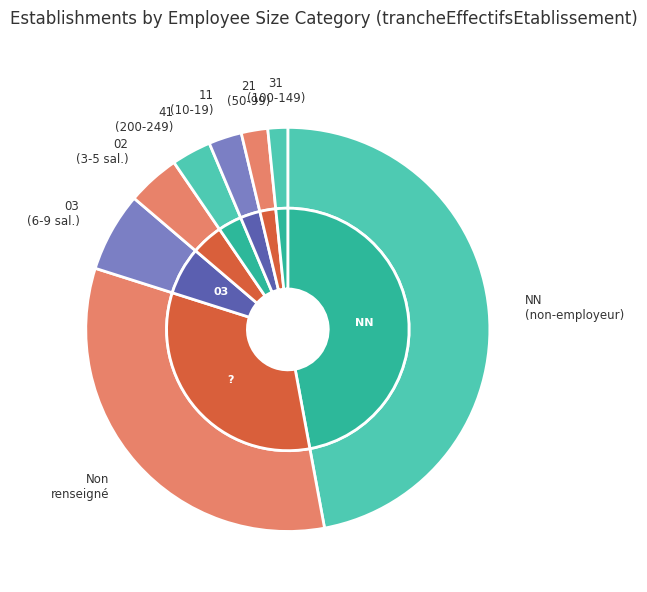

True or false: NN accounts for 47% of the total.

True